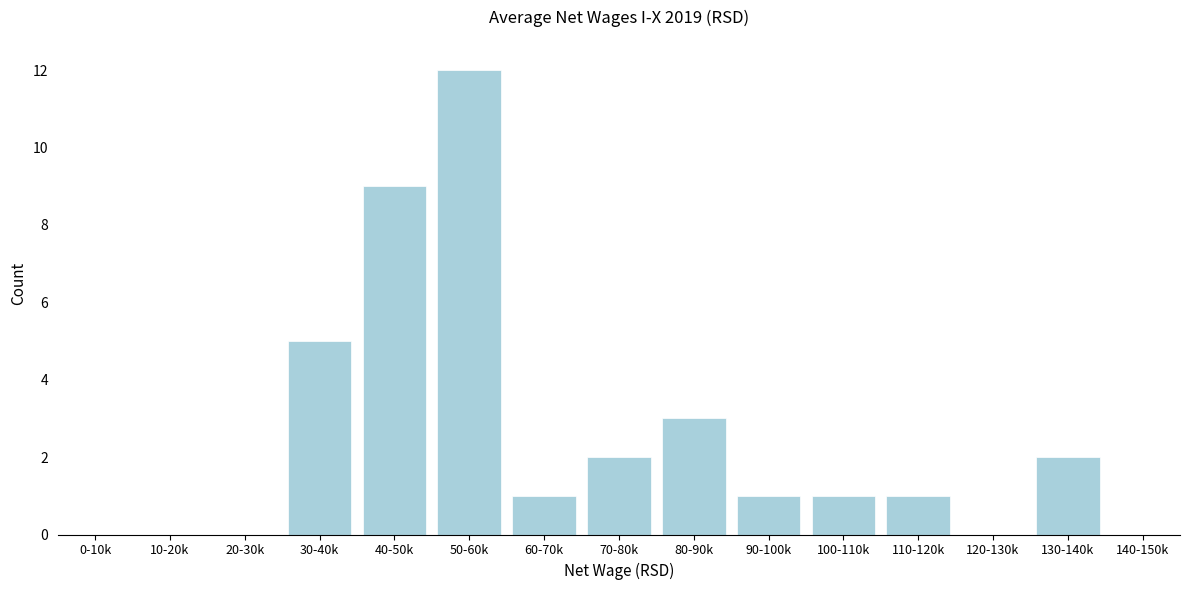

Reading left to right, list all the values displayed in this chart.

0-10k=0	10-20k=0	20-30k=0	30-40k=5	40-50k=9	50-60k=12	60-70k=1	70-80k=2	80-90k=3	90-100k=1	100-110k=1	110-120k=1	120-130k=0	130-140k=2	140-150k=0